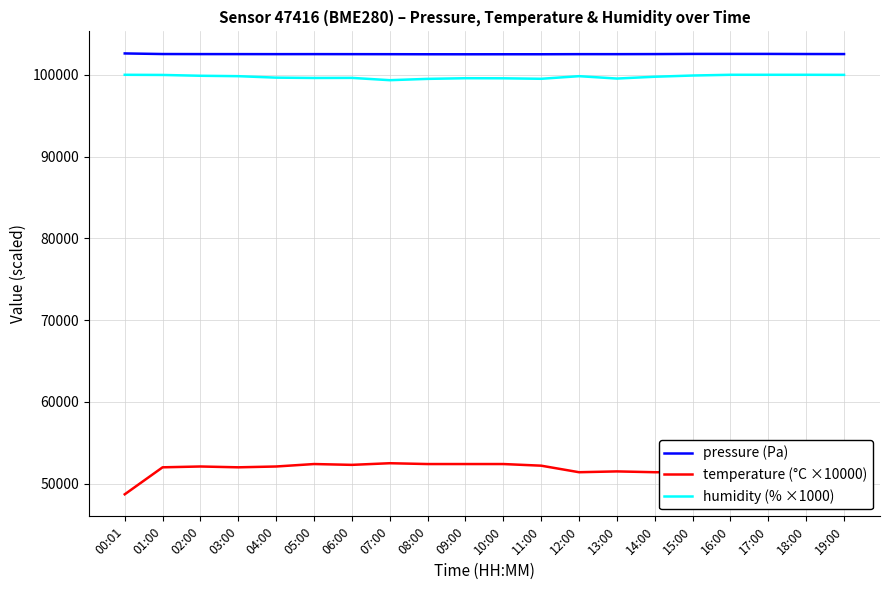

What is the difference between the temperature (°C ×10000) values at 06:00 and 11:00?

100.0